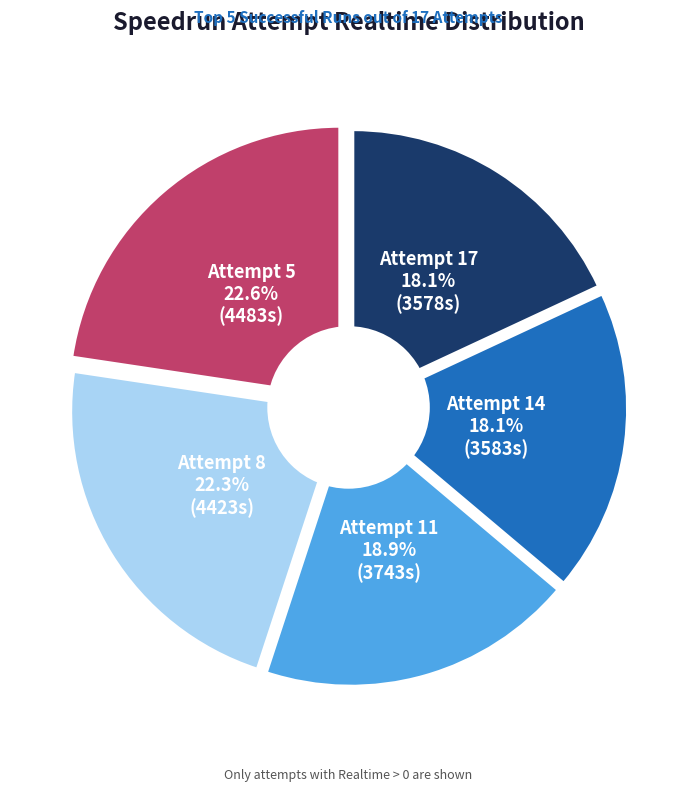

What percentage do Attempt 14 and Attempt 8 together represent?

40.4%